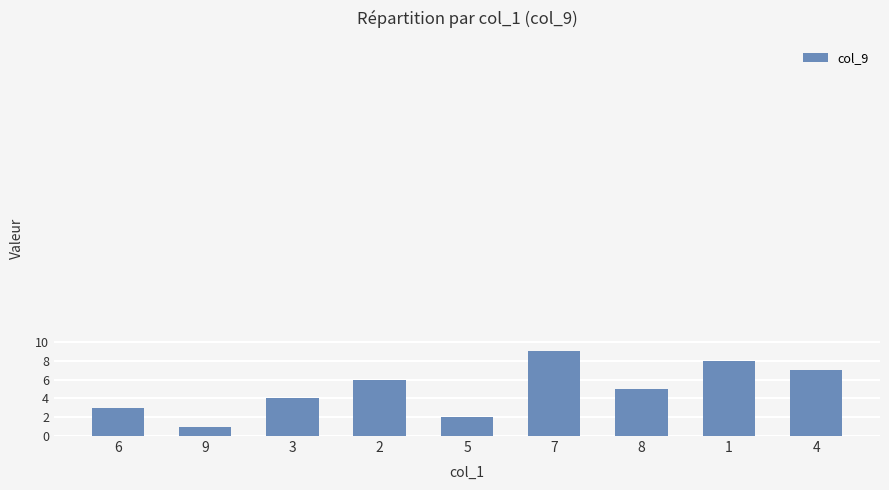

Read the value at 2.

6